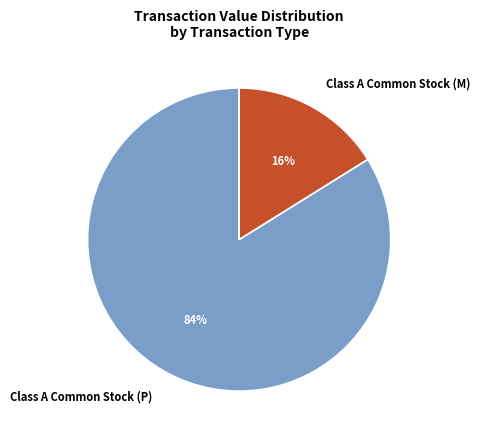

Count the number of slices in the pie.

2